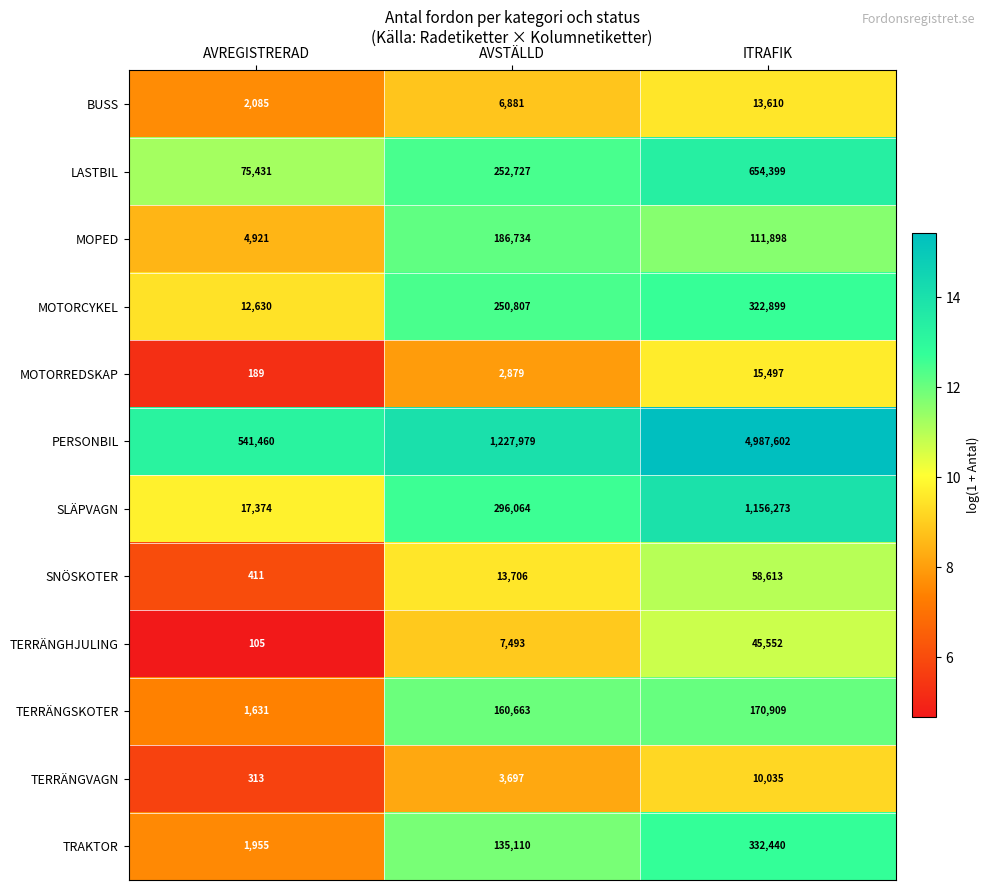

Which series has the largest range (max minus min)?

PERSONBIL